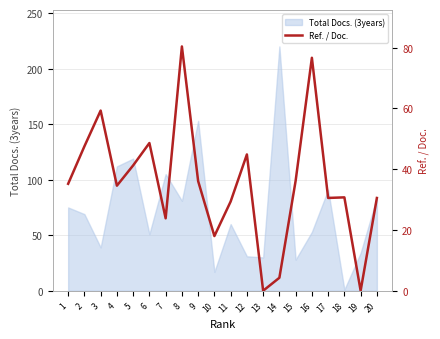

True or false: the data has more than 0 interior local peaks.

True